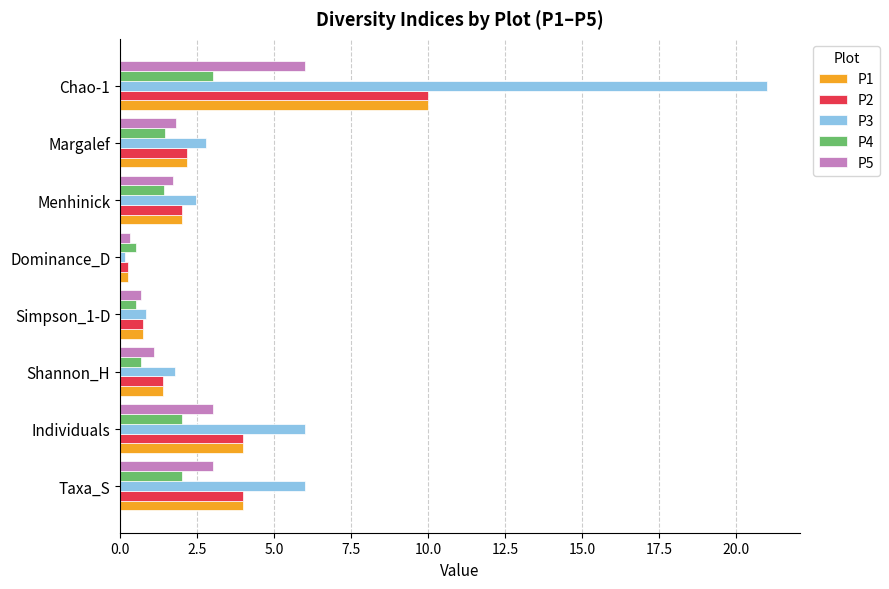

How many data points does each series have?

8